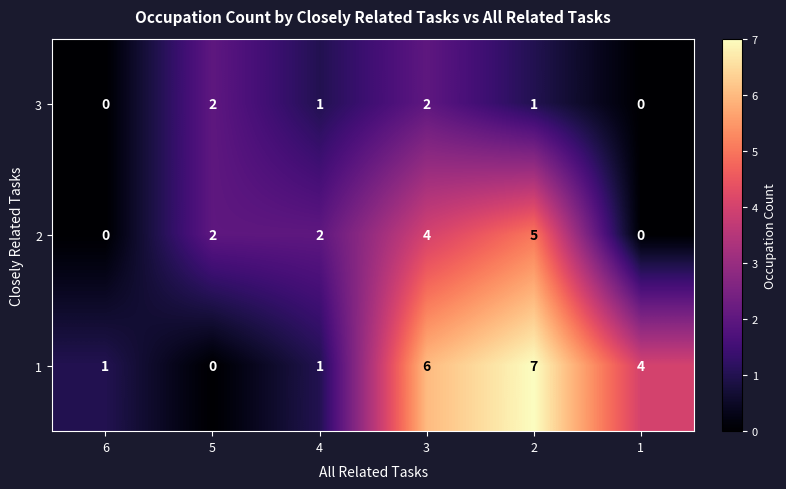

List the series in order of their peak value, highest first.

1, 2, 3